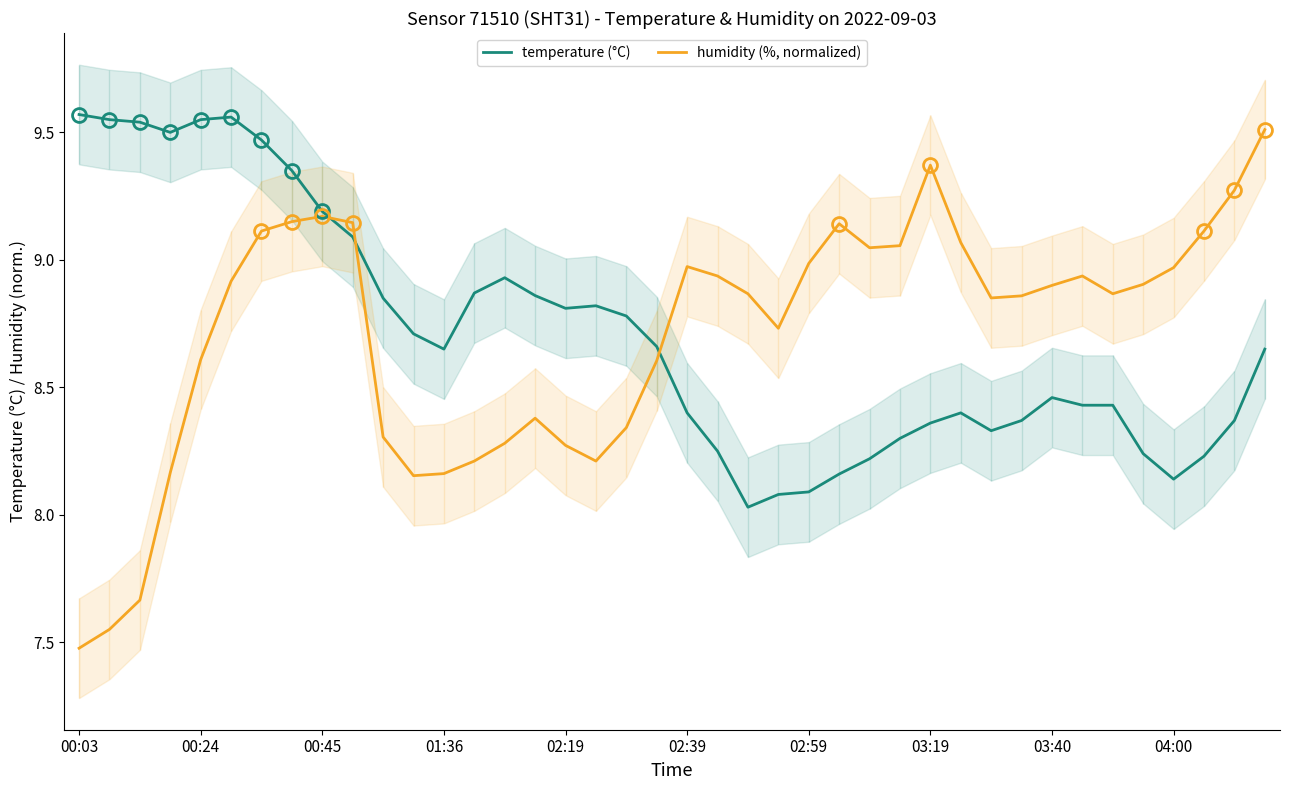

At 37, list the series in order from largest to smallest.

humidity (%, normalized), temperature (°C)